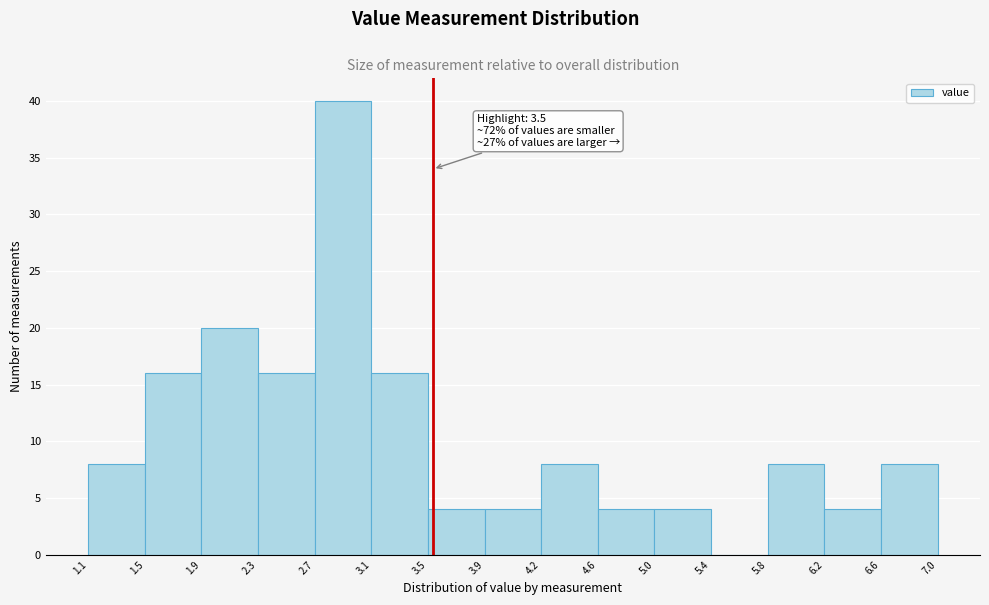

Which range on the x-axis has the tallest bar?

2.7 to 3.1